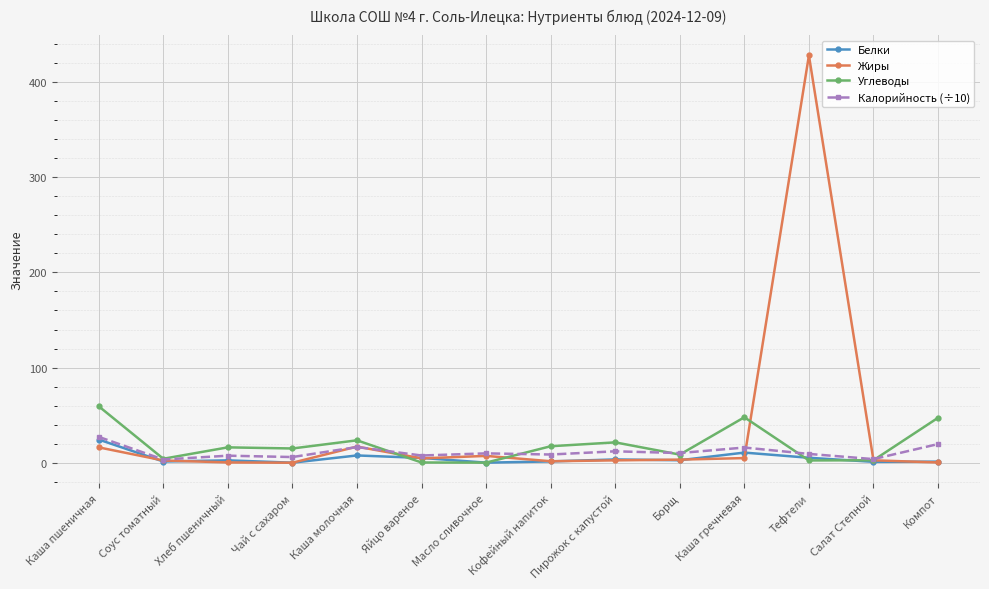

After their last crossing, which series has the higher values: Белки or Углеводы?

Углеводы